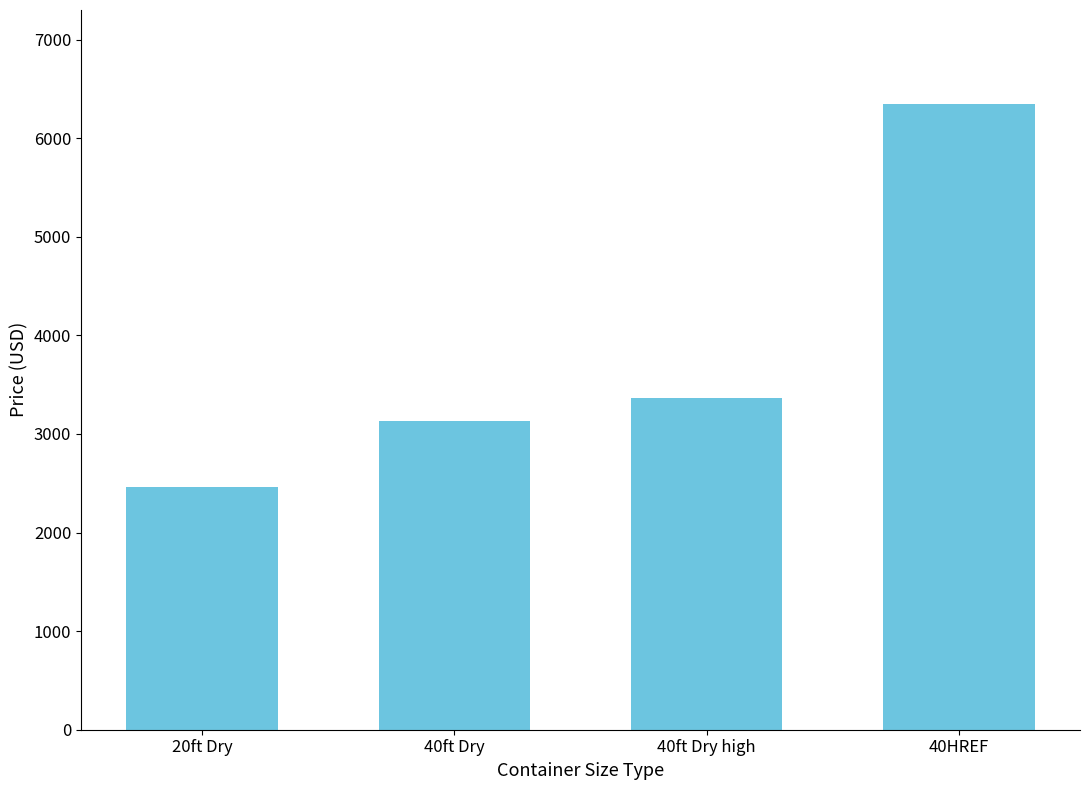

What is the difference between the values at 40HREF and 40ft Dry high?

2981.7